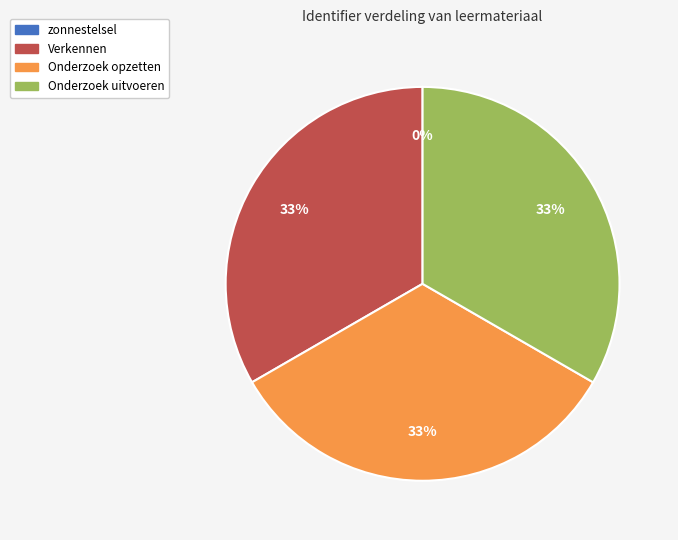

To the nearest percent, what percentage of the pie is Onderzoek opzetten?

33%